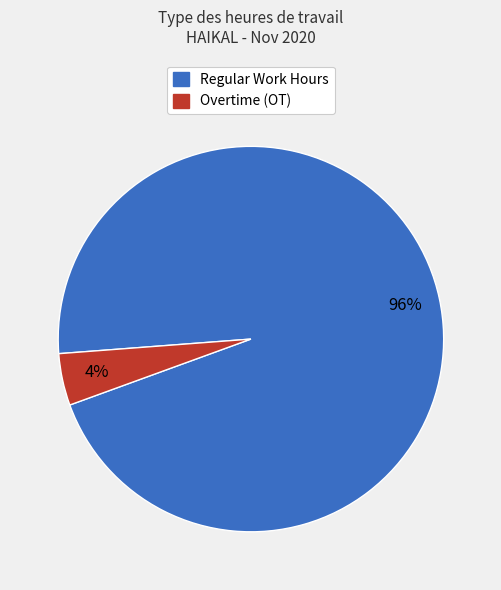

Combined, do Regular Work Hours and Overtime (OT) account for over 50%?

Yes